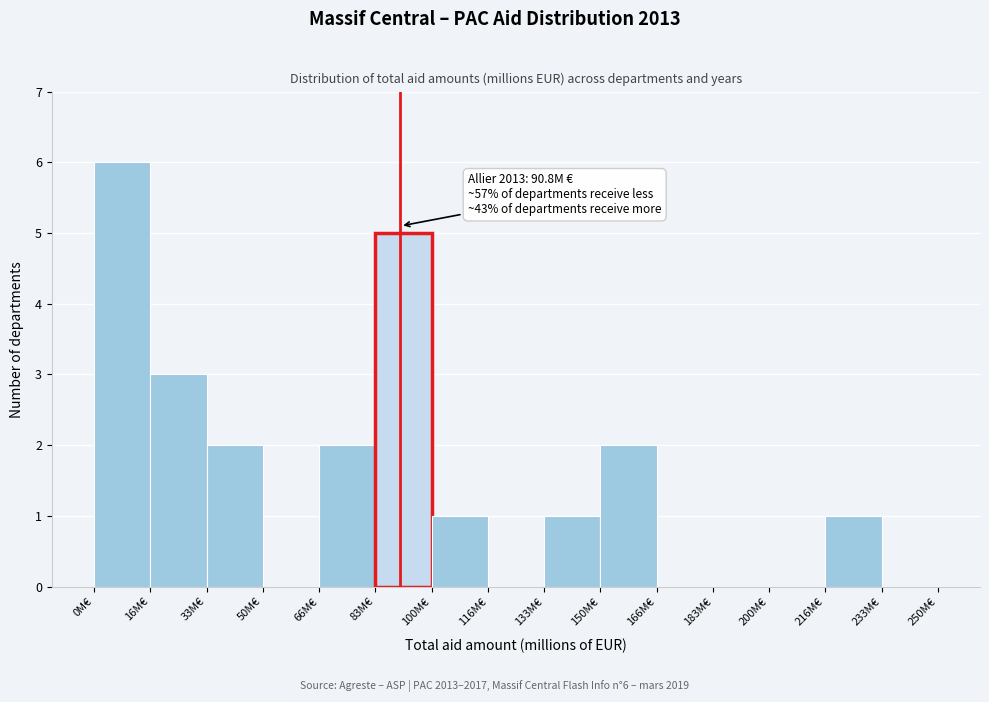

Over which range of the x-axis is the bar tallest?

0 to 16